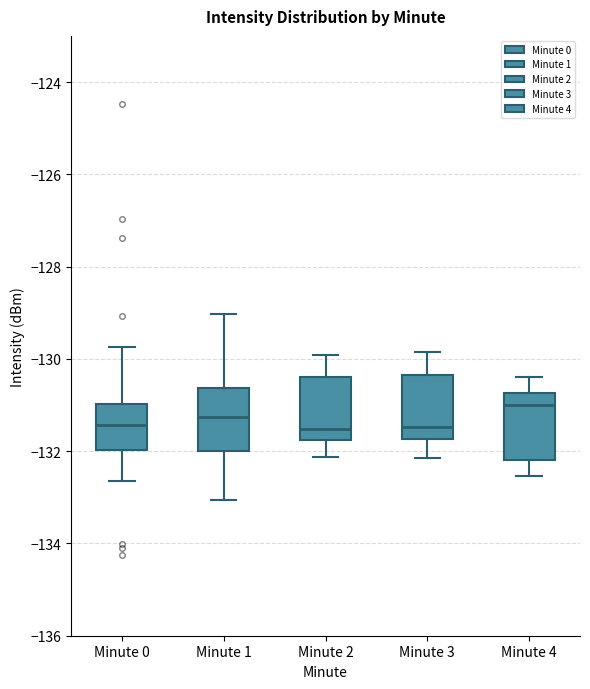

Reading left to right, transcribe this box plot: for each box, give where its median line is, the range the box spans, and where its two whiskers end, as read against the y-axis. The values are not printed on the chart, so give them approximately, as read against the axis.

Minute 0: median -131.4, box -132.0 to -131.0, whiskers -132.6 to -129.8
Minute 1: median -131.2, box -132.0 to -130.6, whiskers -133.0 to -129.0
Minute 2: median -131.6, box -131.8 to -130.4, whiskers -132.2 to -130.0
Minute 3: median -131.4, box -131.8 to -130.4, whiskers -132.2 to -129.8
Minute 4: median -131.0, box -132.2 to -130.8, whiskers -132.6 to -130.4